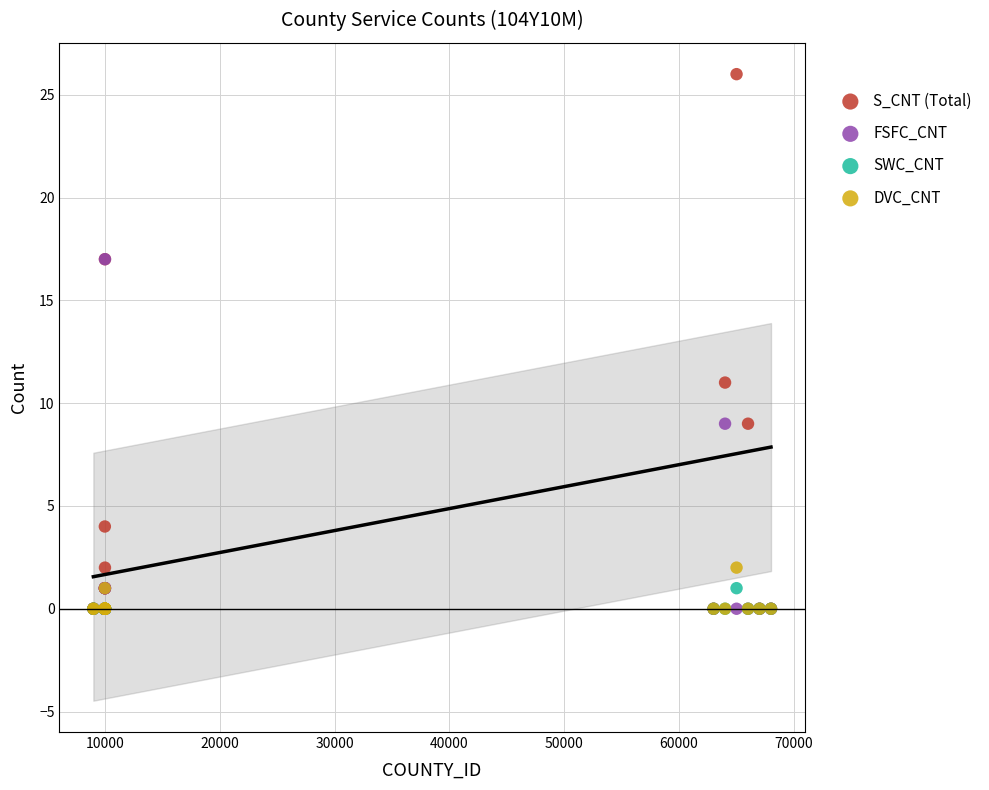

Across all series, what Y value is closest to 13?

11